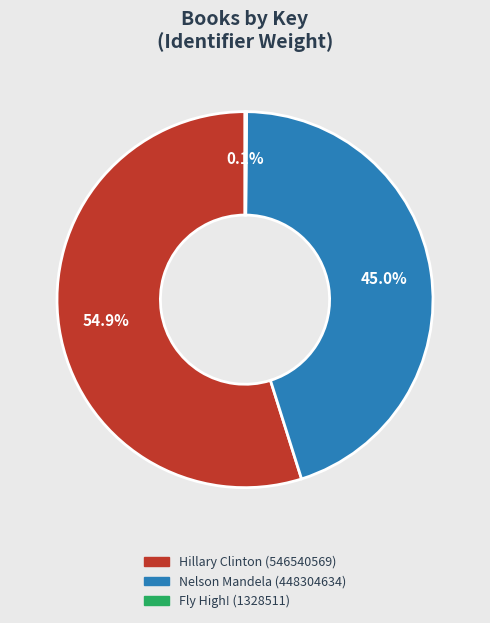

To the nearest percent, what is the difference between the Hillary Clinton (546540569) and Nelson Mandela (448304634) slice percentages?

10%